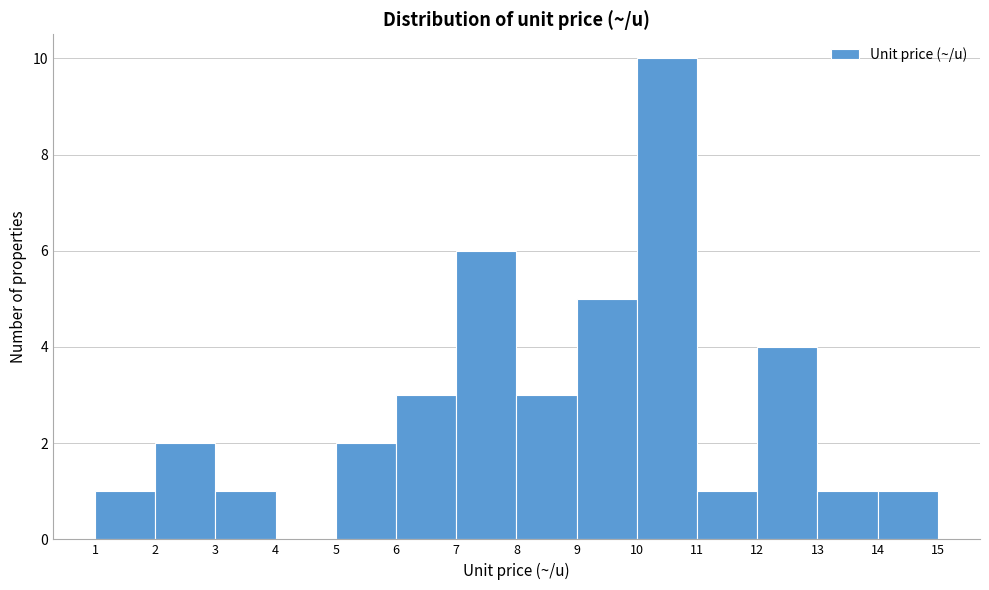

Over which range of the x-axis is the bar tallest?

10 to 11